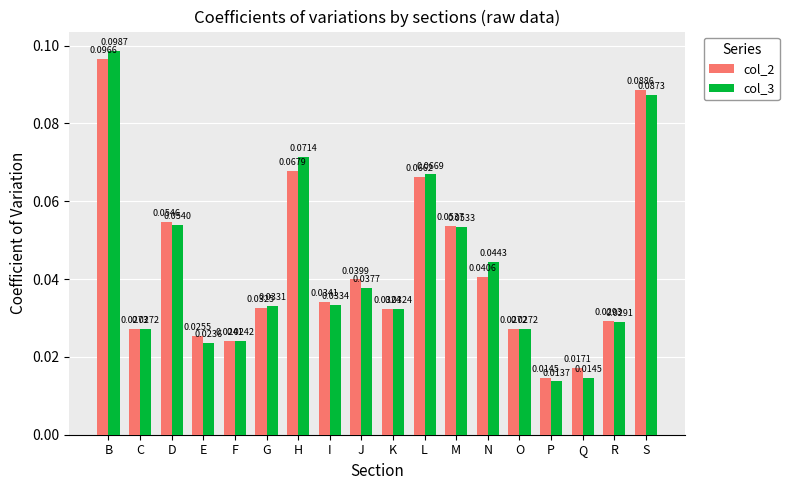

At how many categories does at least one series exceed 0?

18